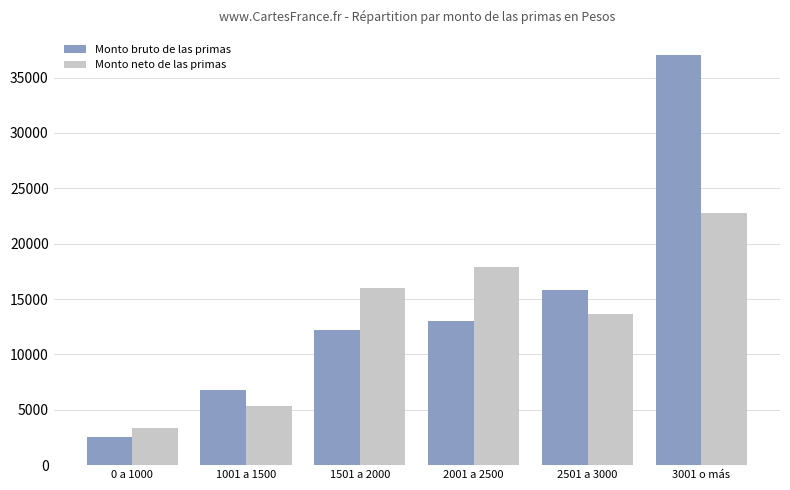

Between 1001 a 1500 and 1501 a 2000, which series saw the biggest shift?

Monto neto de las primas